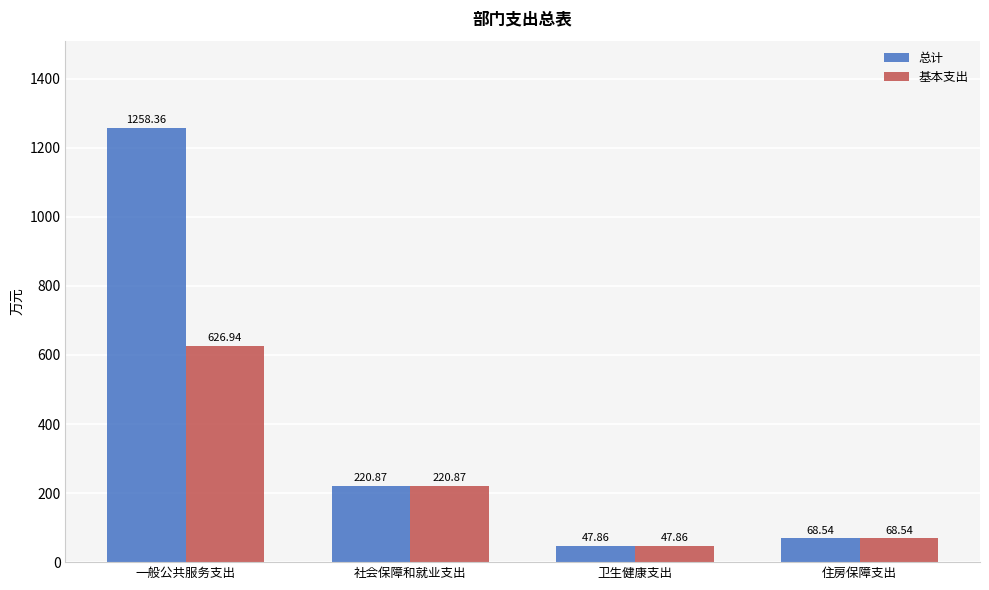

What is the label of the 3rd bar from the right?

社会保障和就业支出